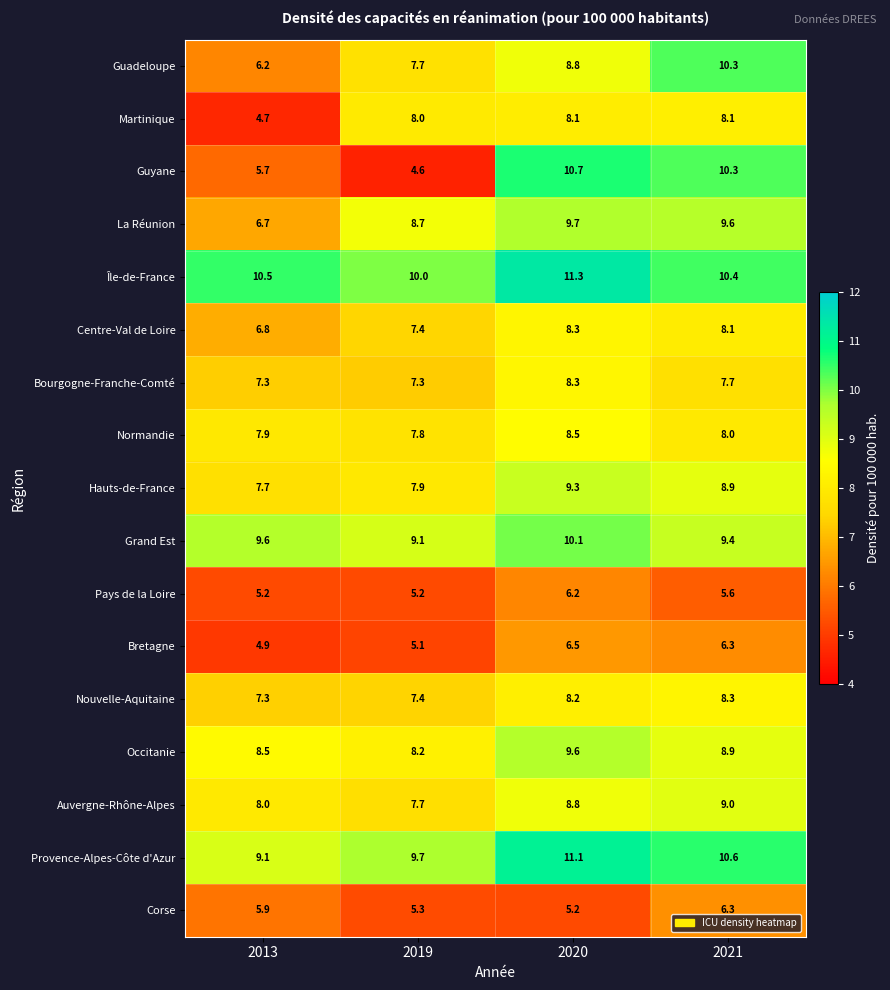

What is the total value across all series at 2013?

122.0